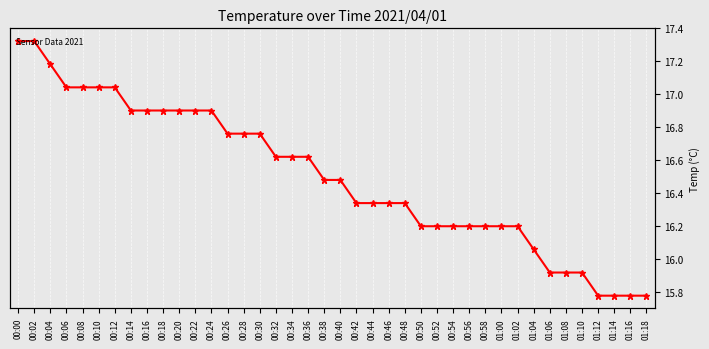

What is the sum of all values?

660.7